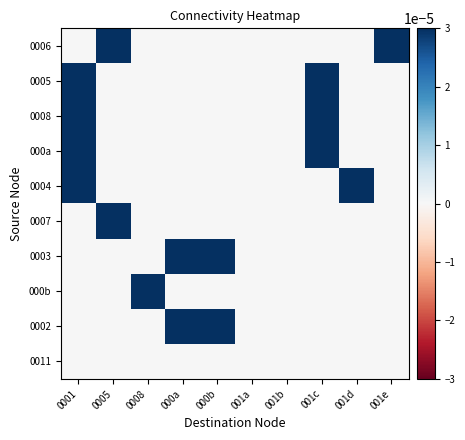

How many series are shown in this chart?

10